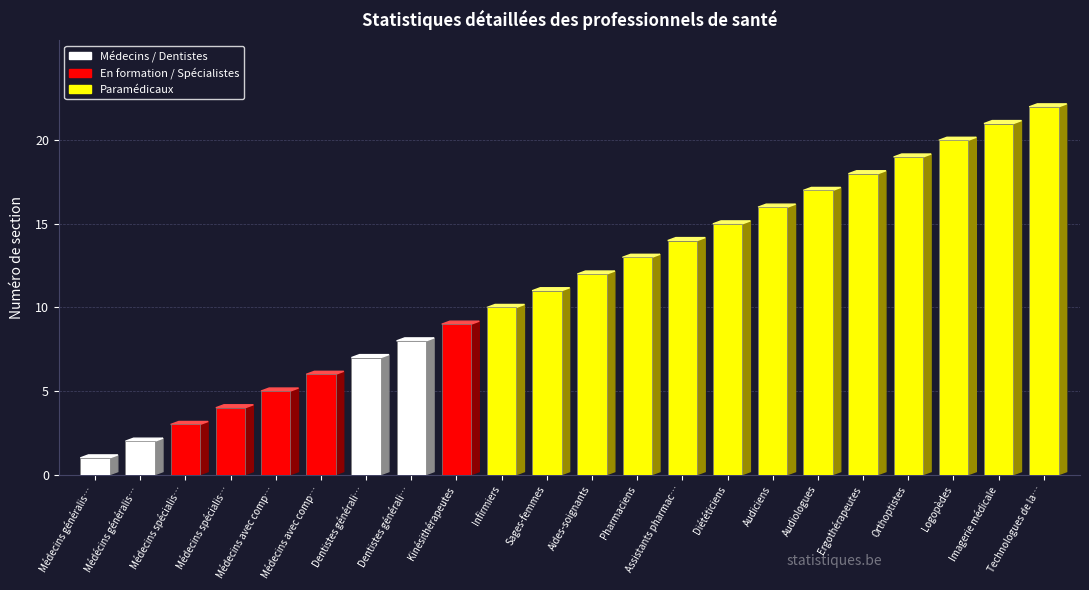

How many data points are above 12?

10